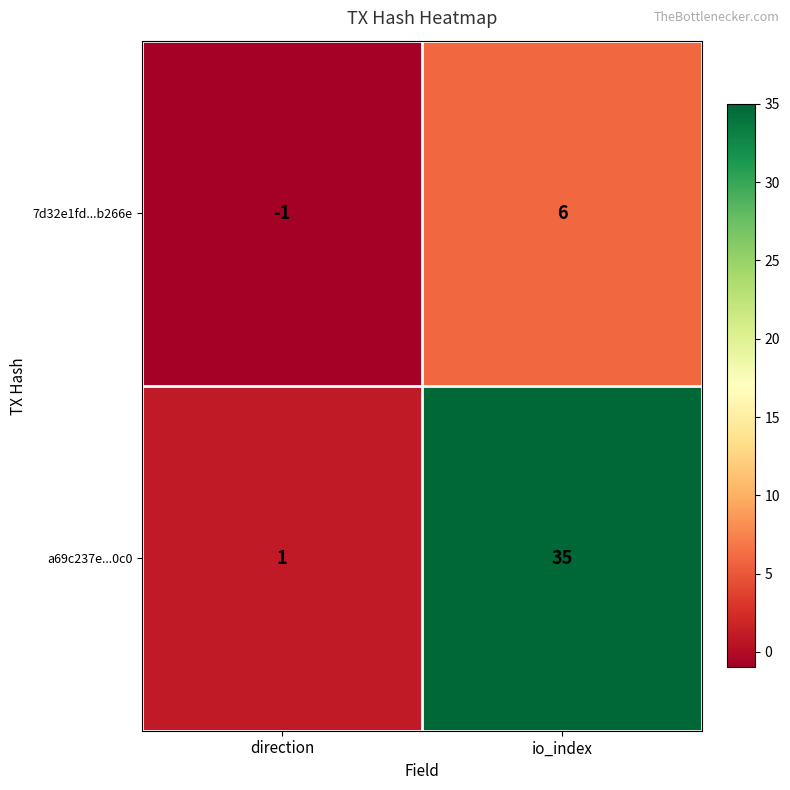

What is the difference between the maximum and minimum values in the 7d32e1fd...b266e series?

7